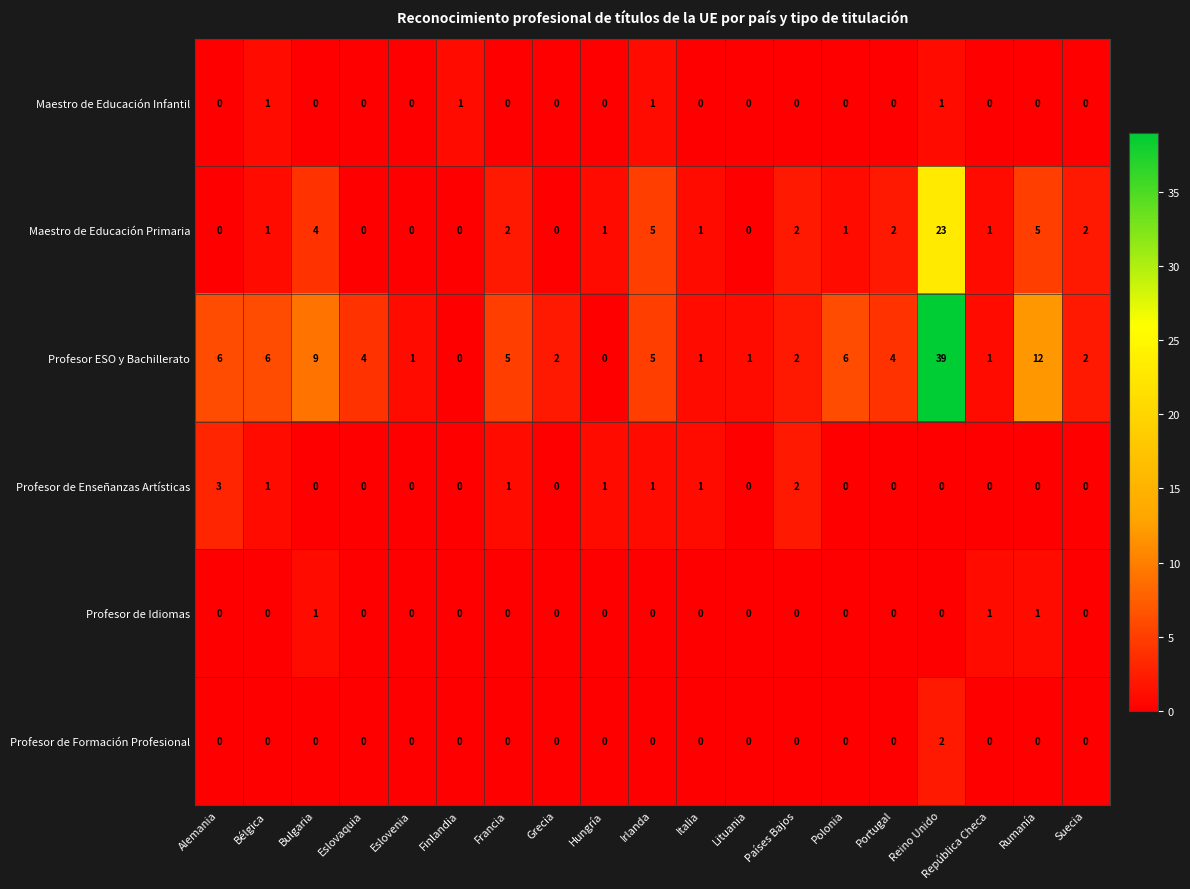

Which series has the widest spread of values?

Profesor ESO y Bachillerato